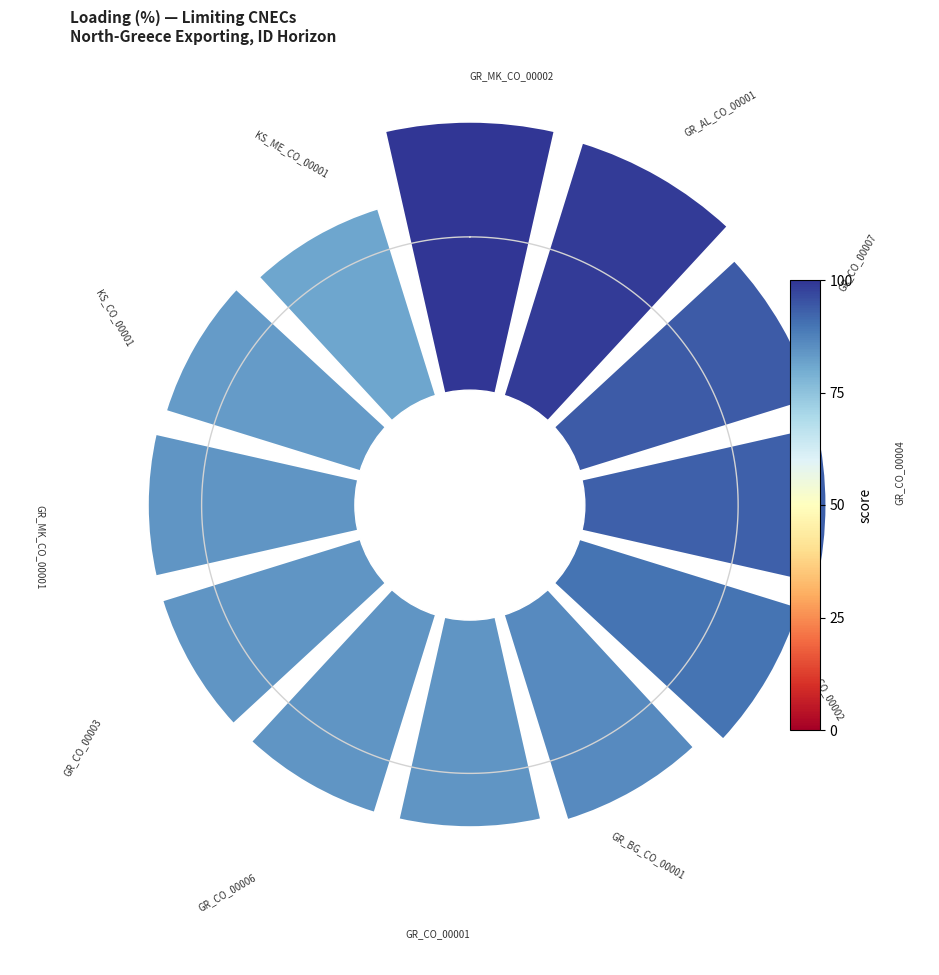

Does the chart contain any negative values?

No